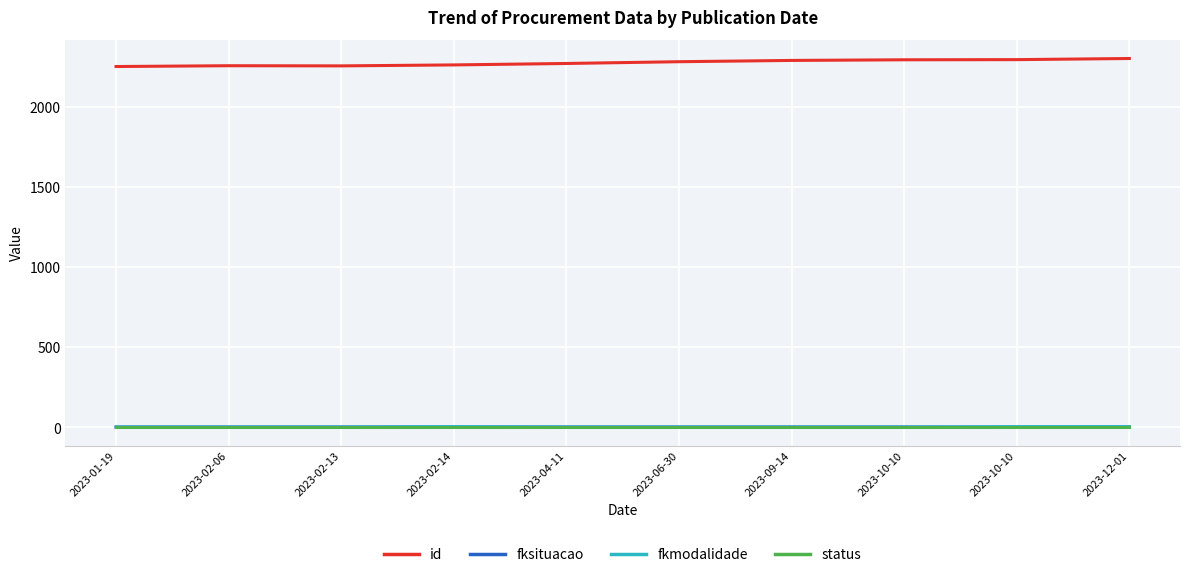

Which series has the largest total across all categories?

id